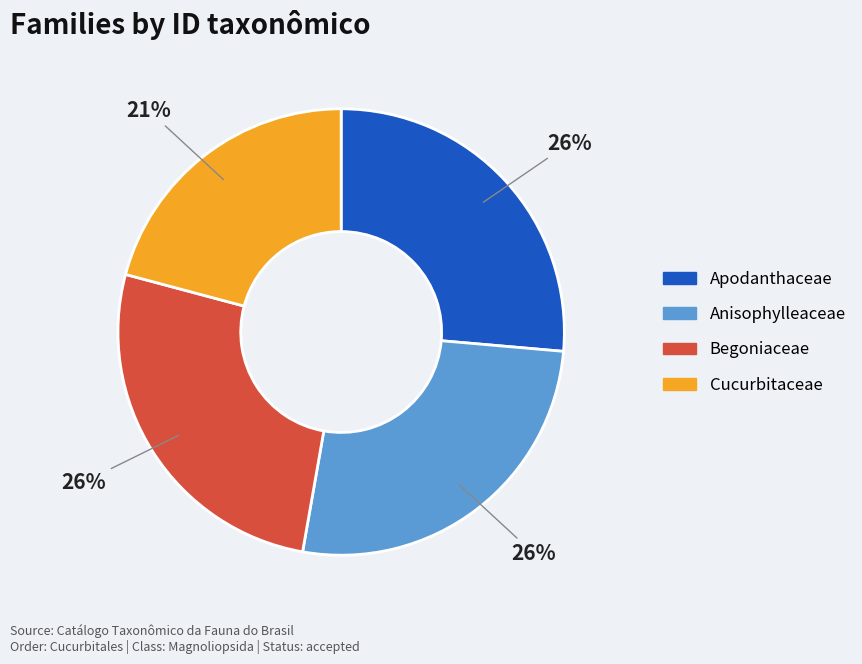

How many slices are in this pie chart?

4